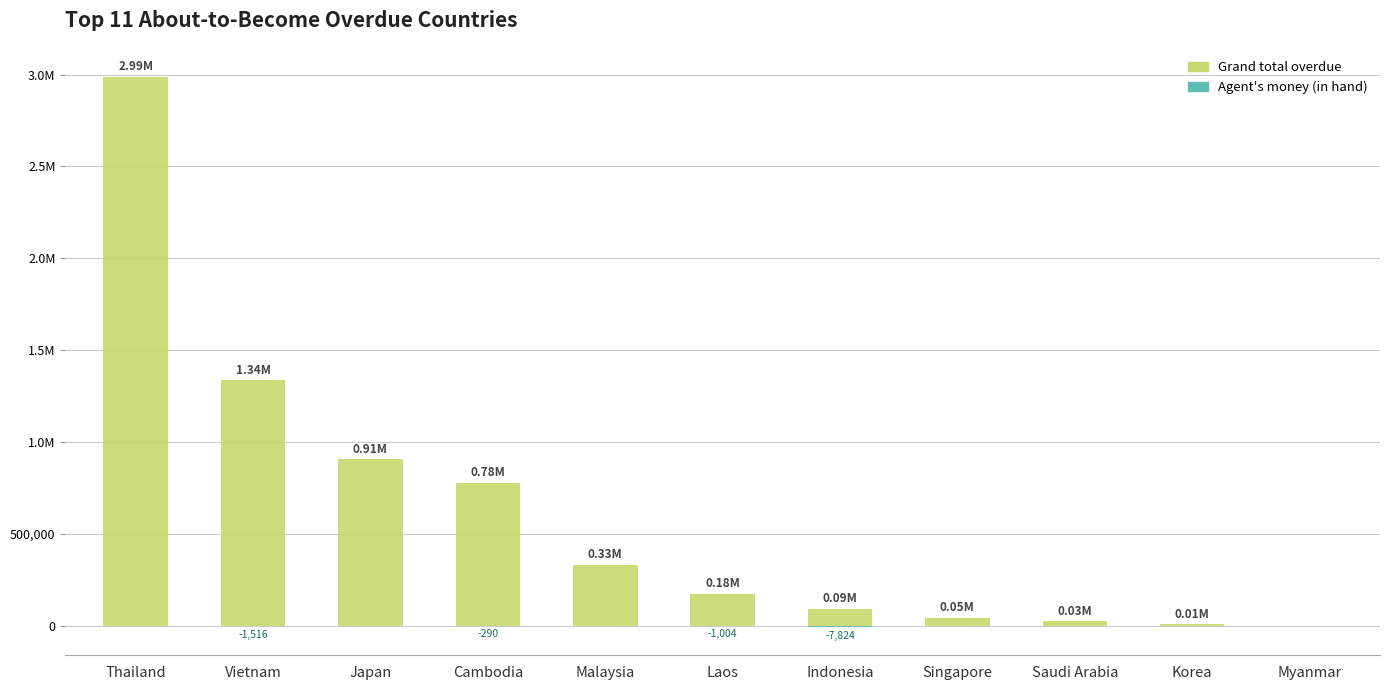

How many bars are there in total?

22